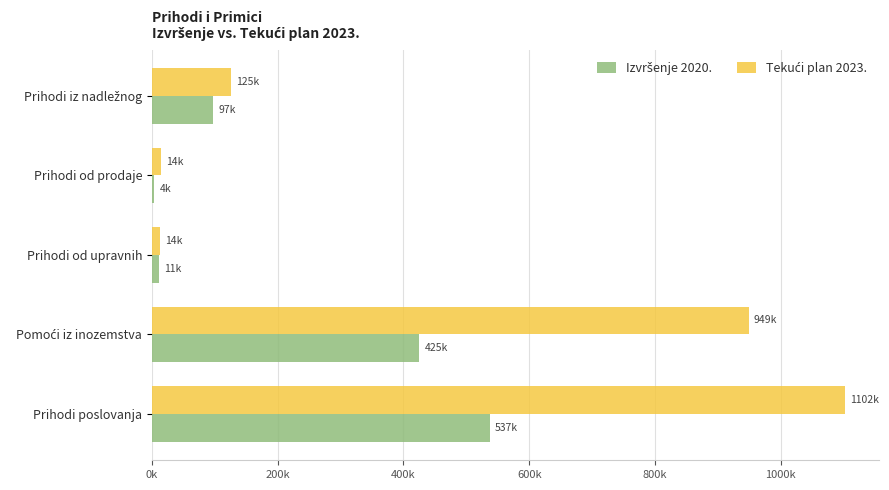

At which category does the chart reach its peak across all series?

Prihodi poslovanja